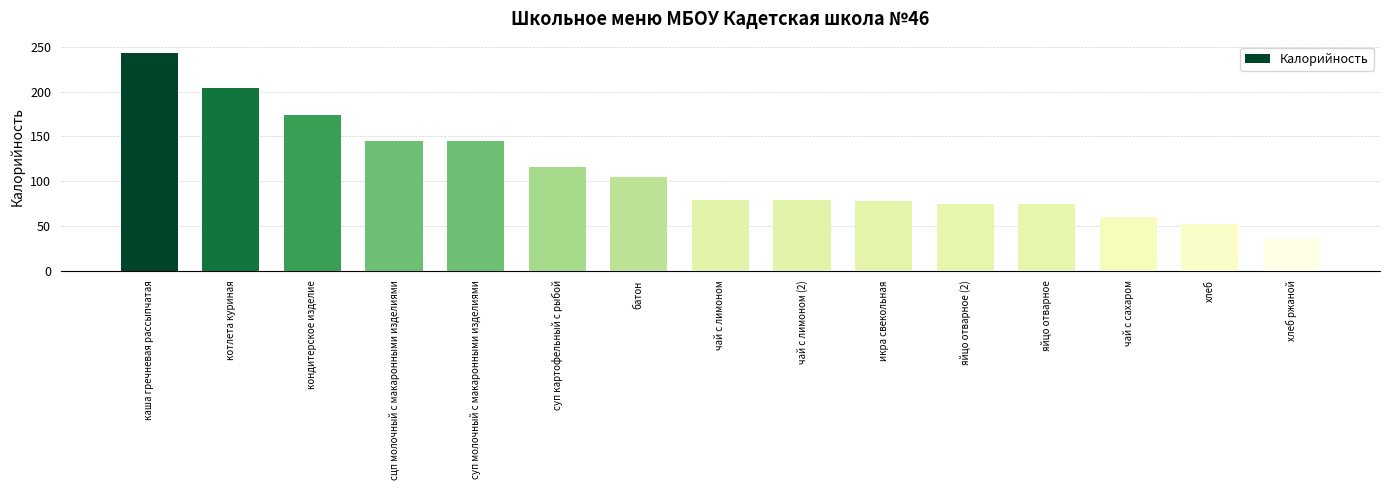

Which label corresponds to the largest value in the chart?

каша гречневая рассыпчатая